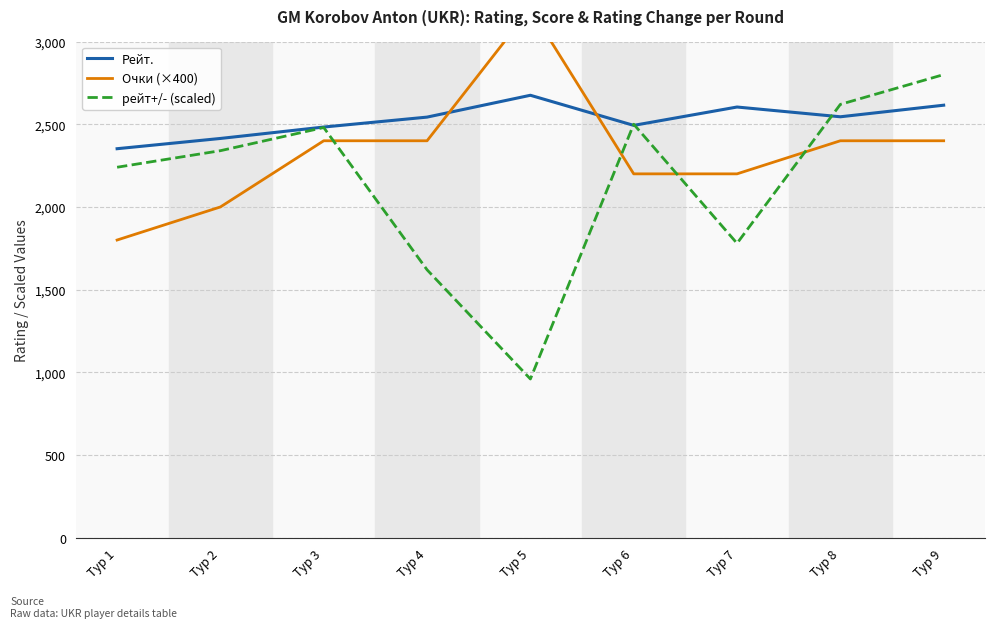

What is the spread (max minus min) of values at Тур 2?

414